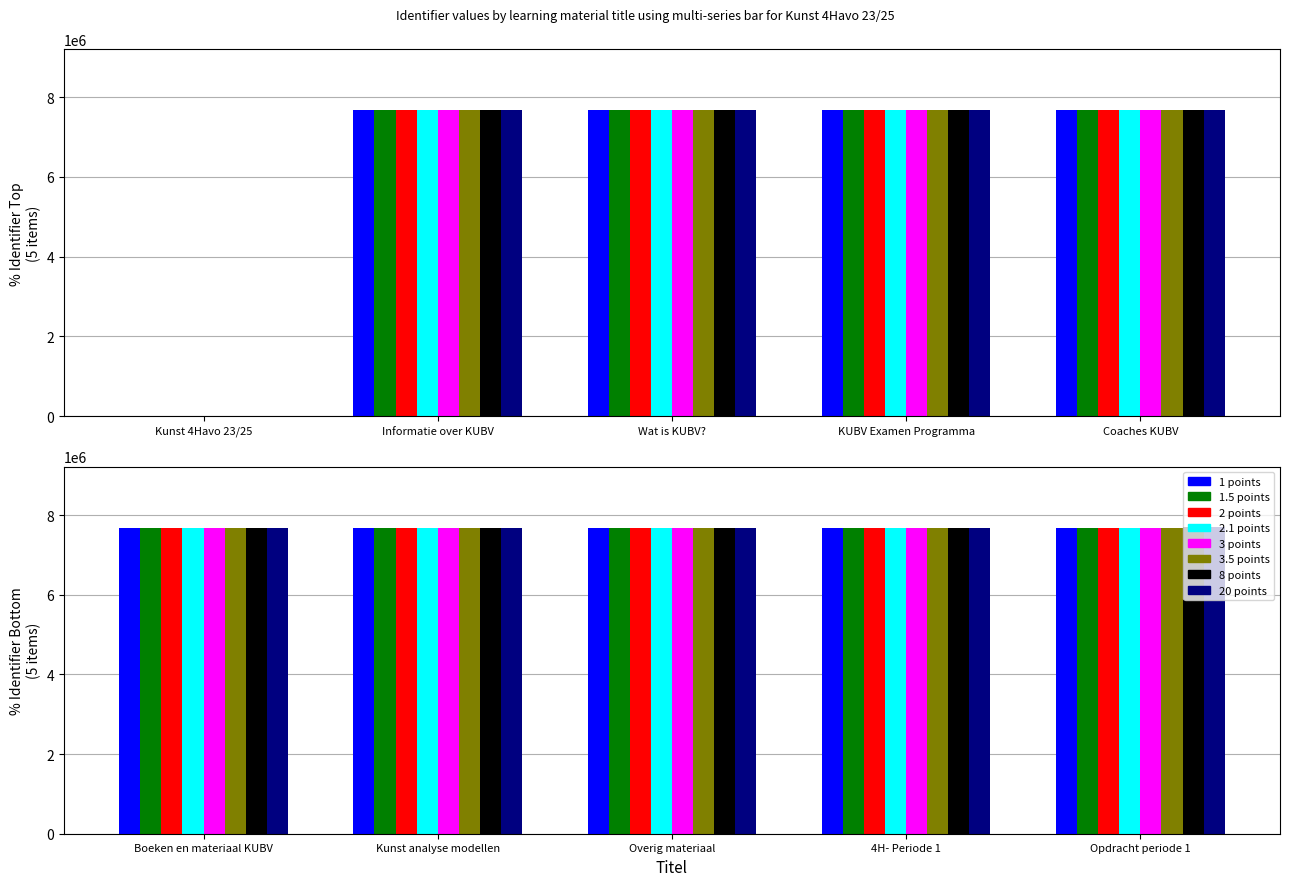

What is the approximate value at Kunst analyse modellen, to the nearest 50?

7665800